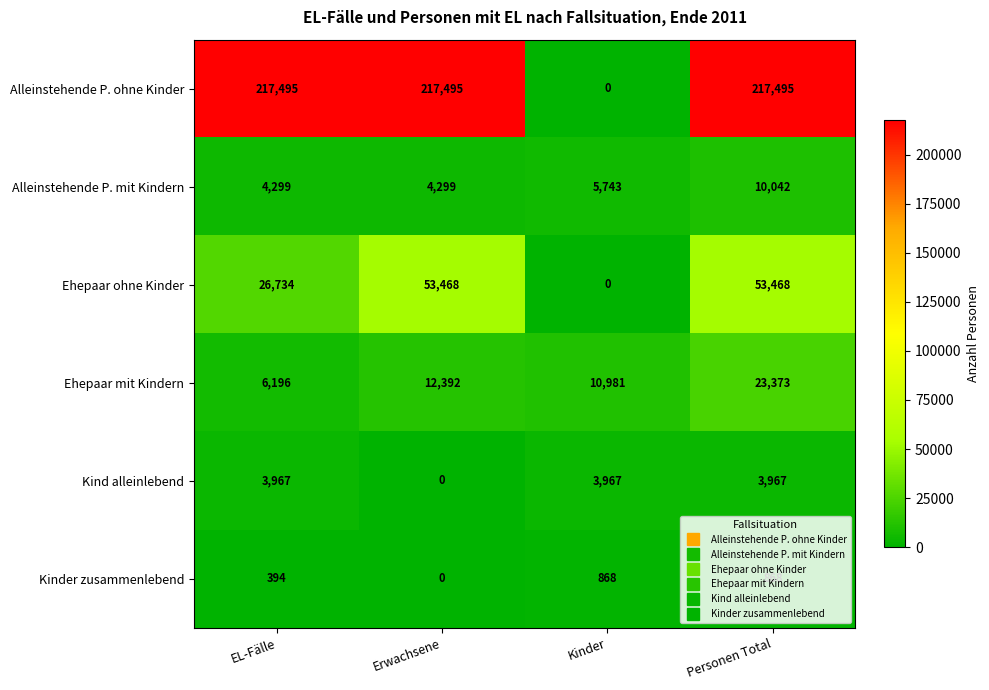

What is the sum of the Kinder zusammenlebend values at Erwachsene and Personen Total?

868